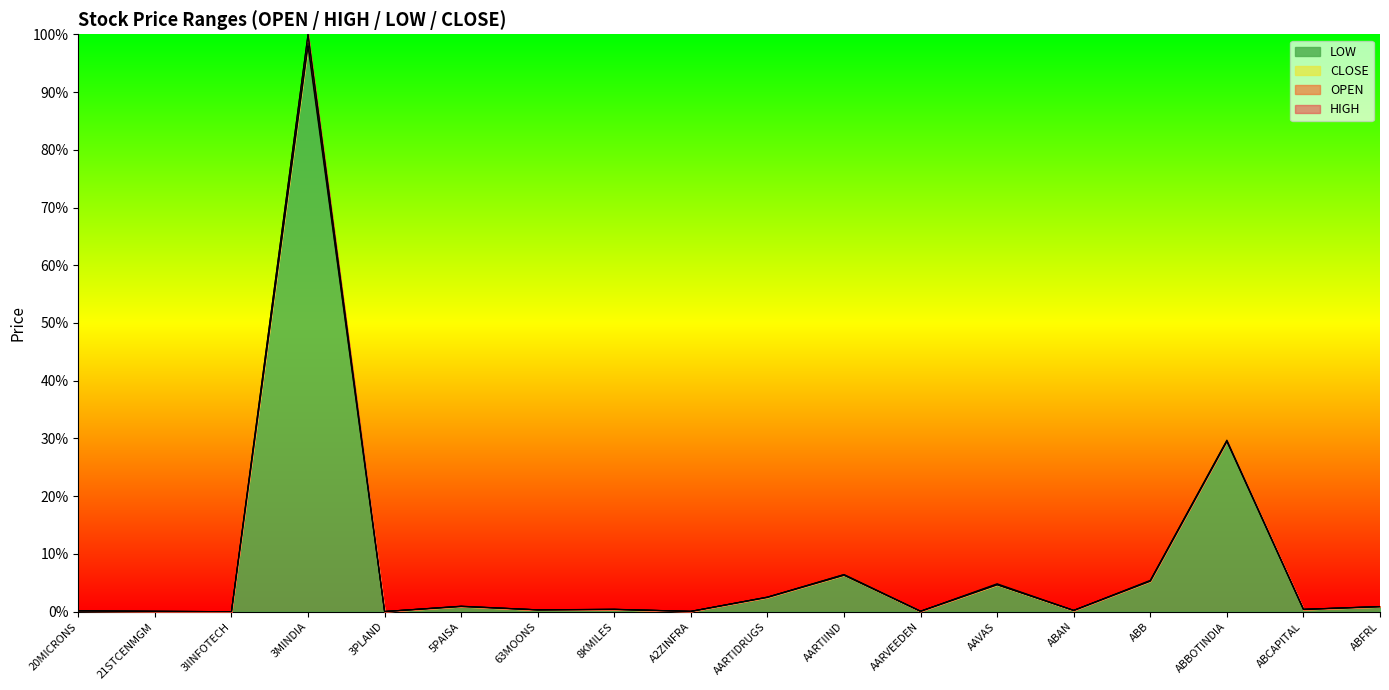

Where is HIGH nearest to the value 0?

3IINFOTECH